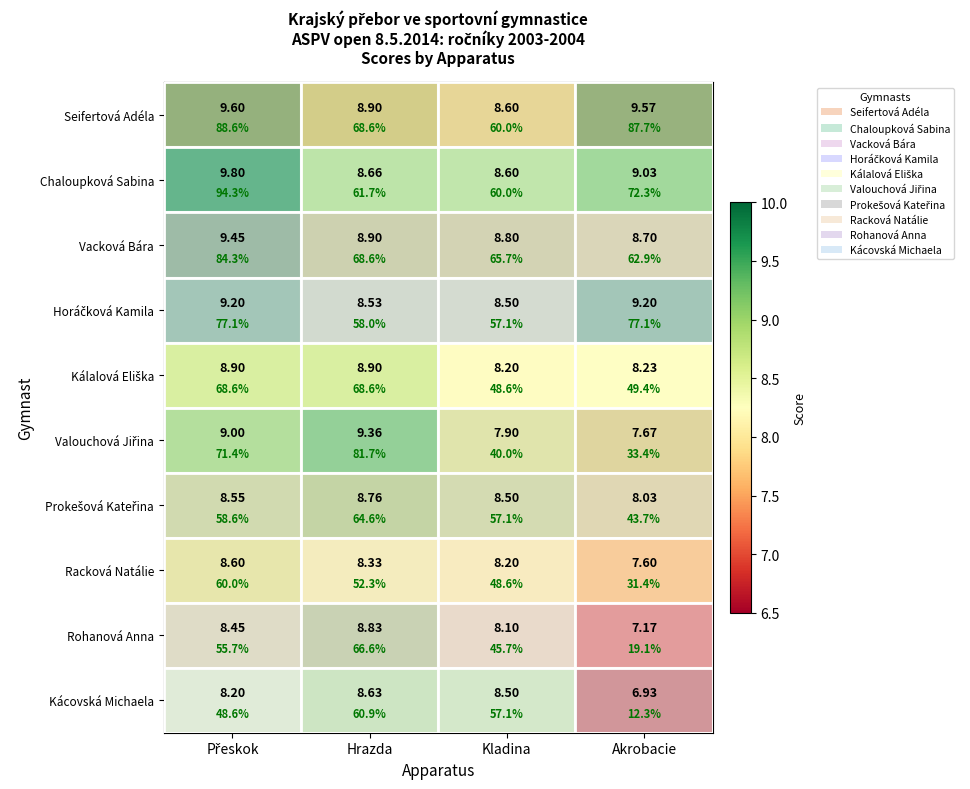

At how many categories does at least one series exceed 8?

4